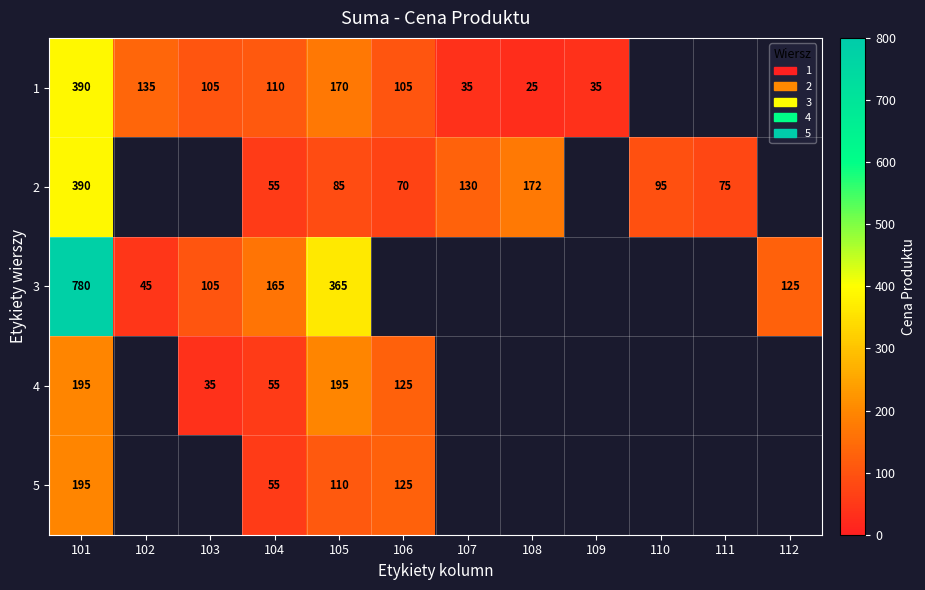

Is it true that 3 equals 159 at 101?

False